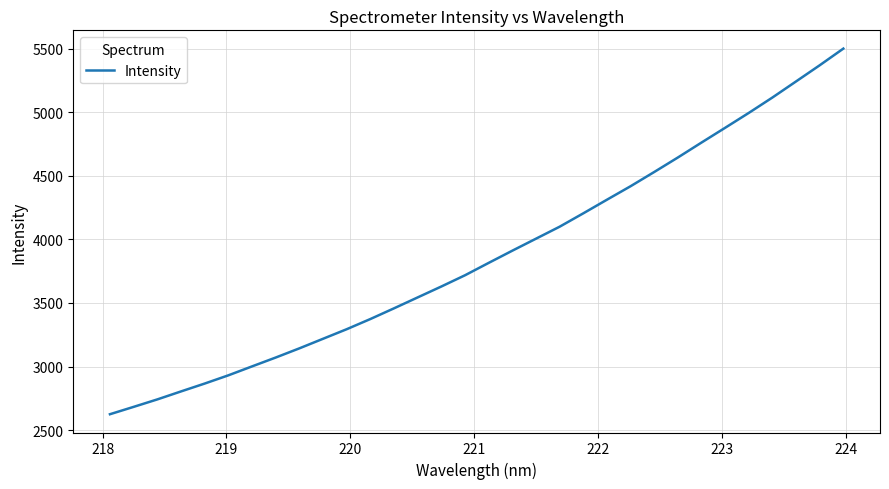

What is the smallest value displayed?

2625.3